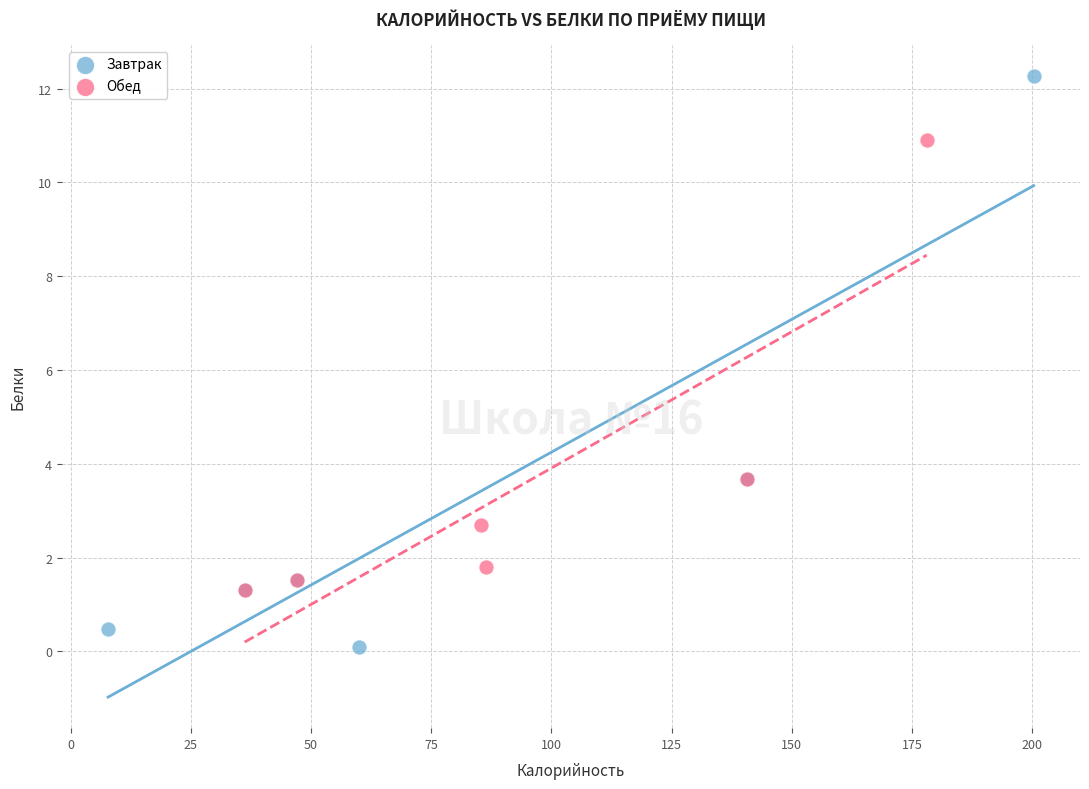

Which series has the largest Y range (max minus min)?

Завтрак